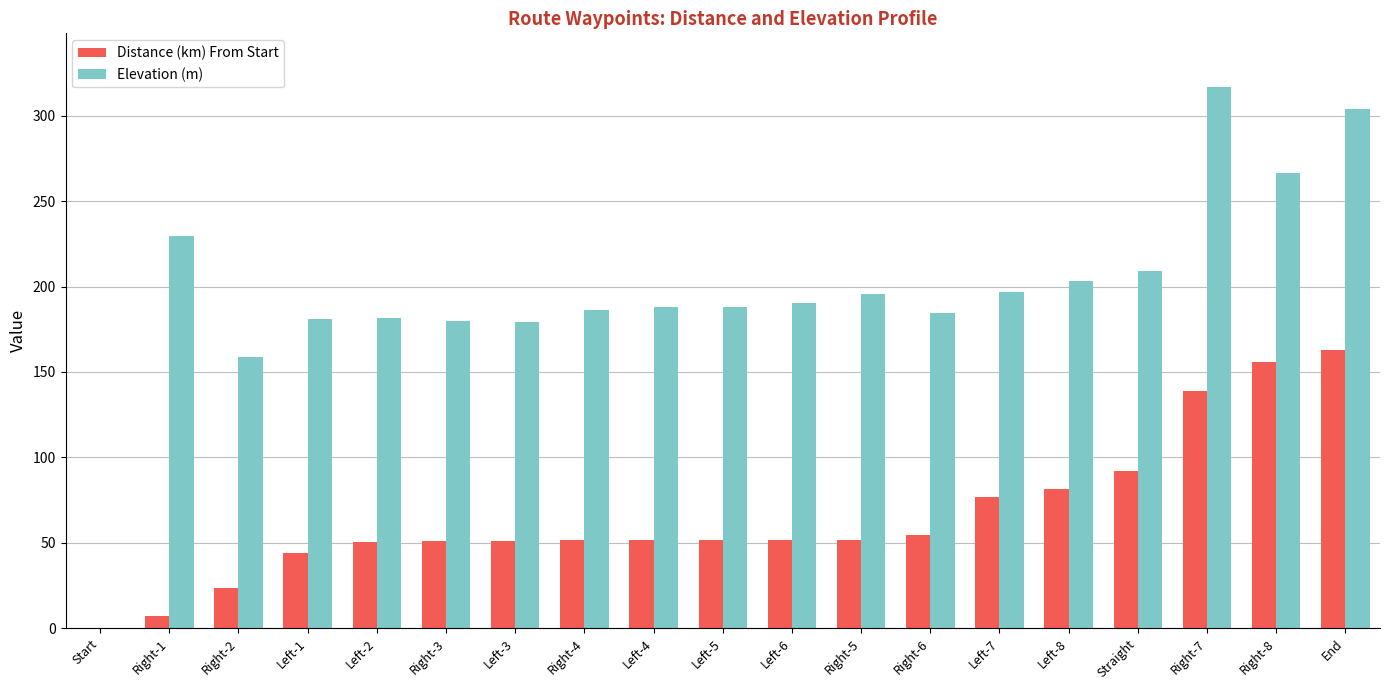

What is the total value across all series at Left-2?

232.2